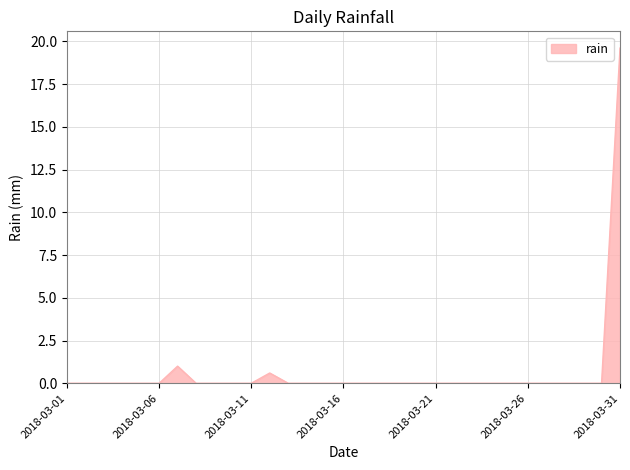

What is the maximum value shown in the chart?

19.6